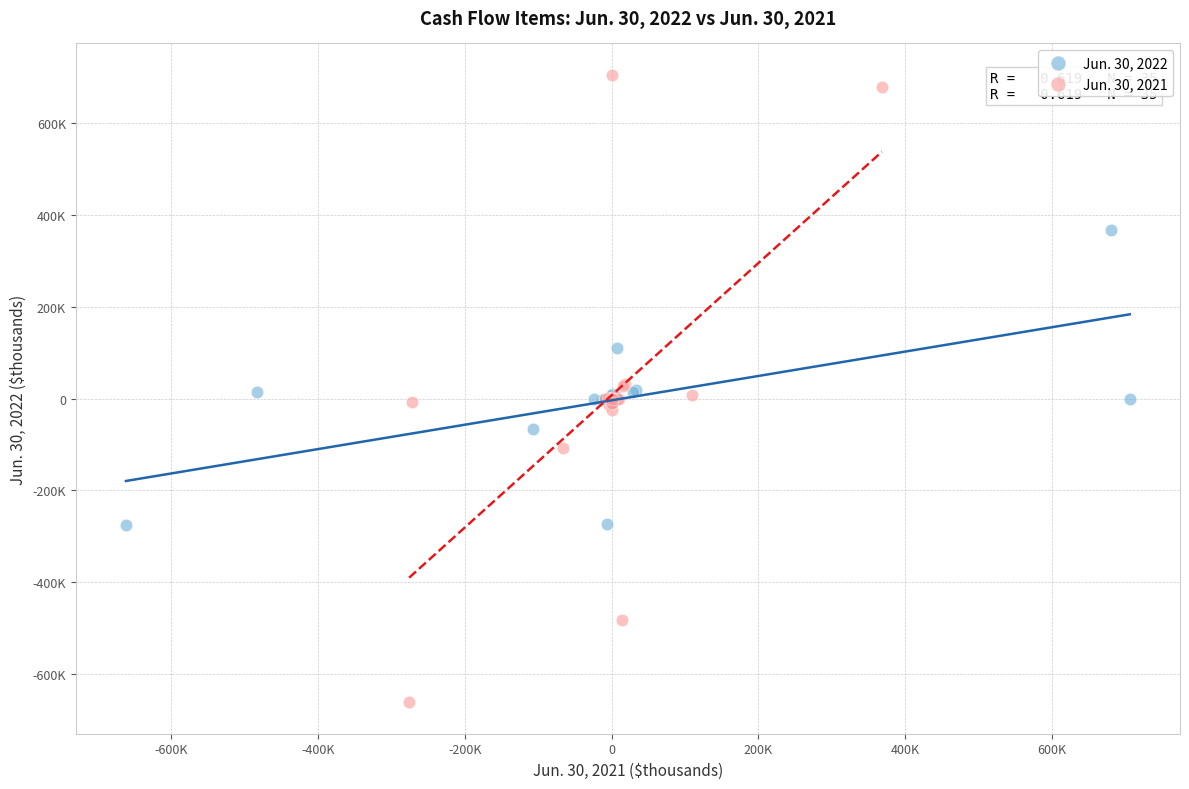

Which series contains the lowest Y value?

Jun. 30, 2021